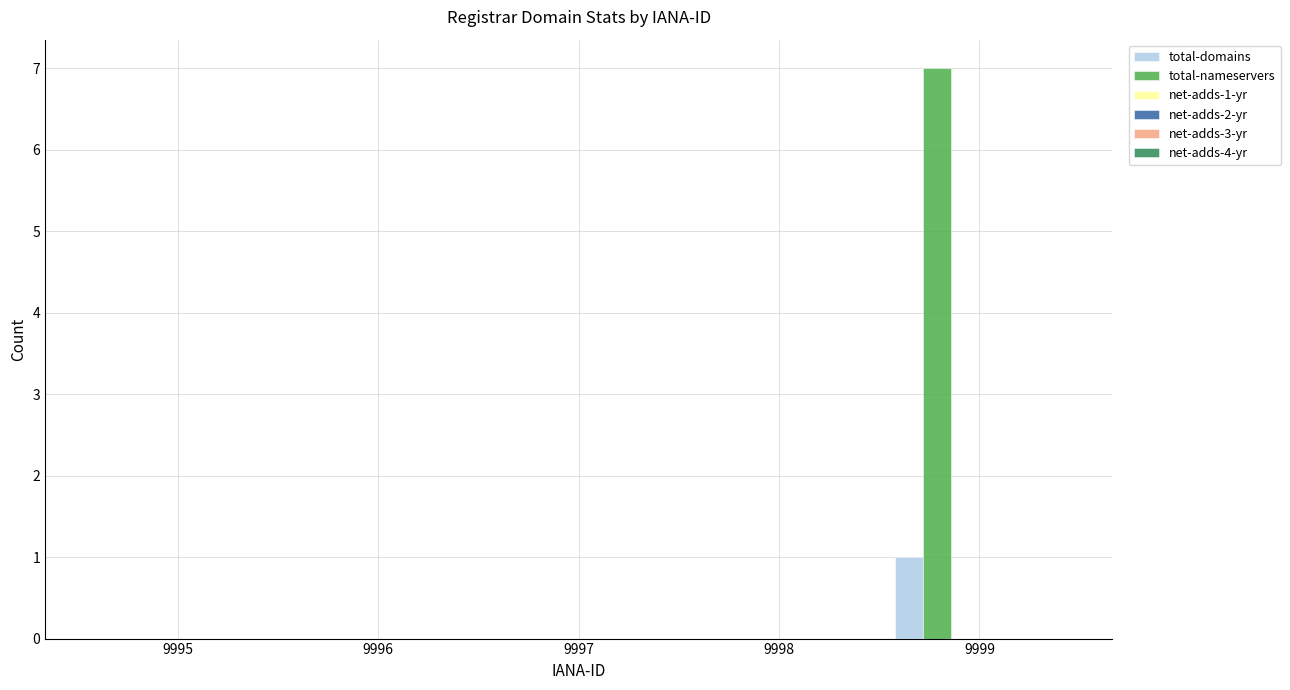

Are the bars grouped side by side (vs. stacked)?

Yes